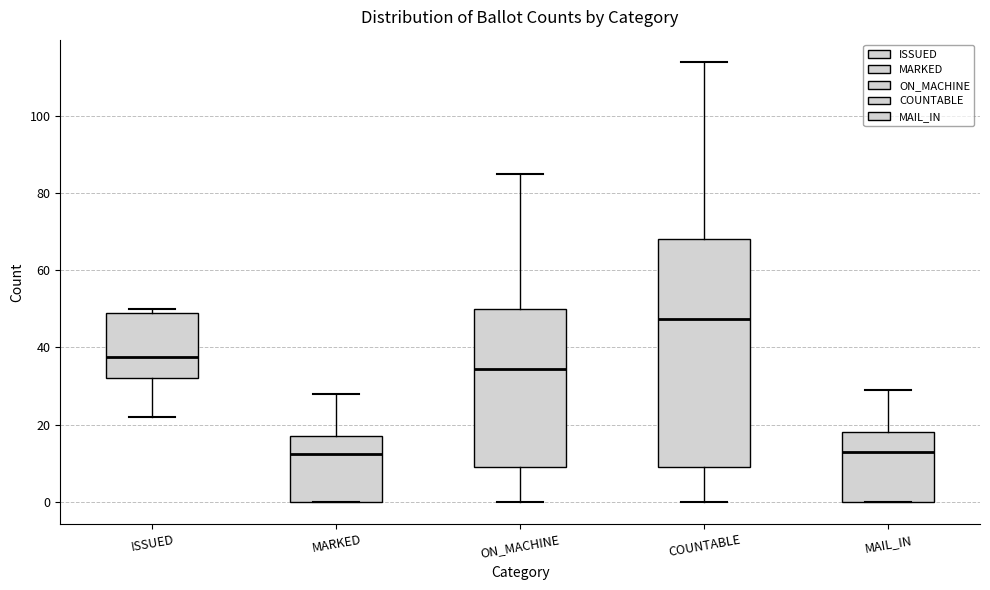

Which box is the tallest, from its lower edge to its upper edge?

COUNTABLE